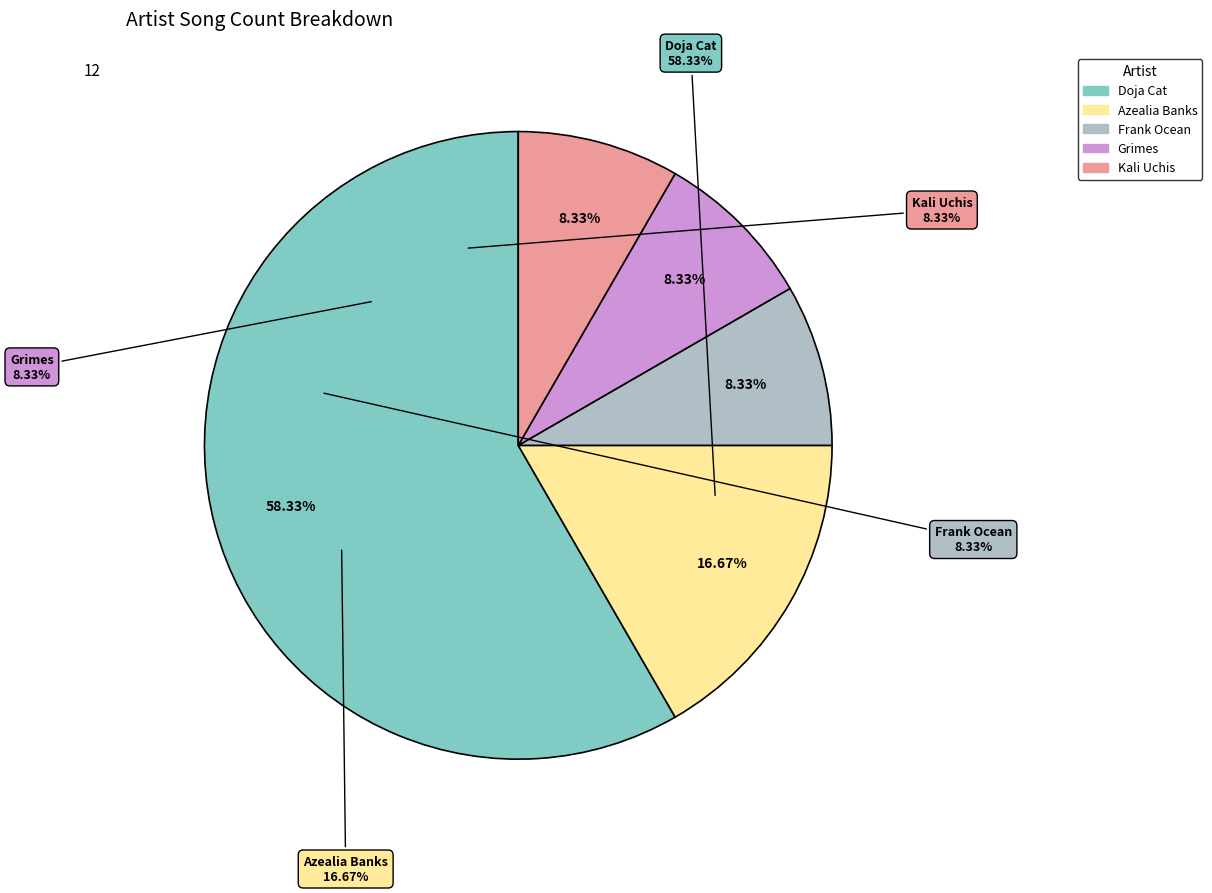

What is the change in value from Doja Cat to Azealia Banks?

-5